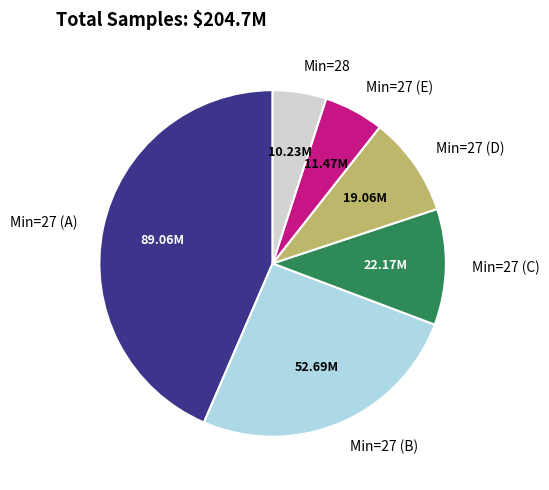

Which has a higher value, Min=27 (E) or Min=27 (B)?

Min=27 (B)